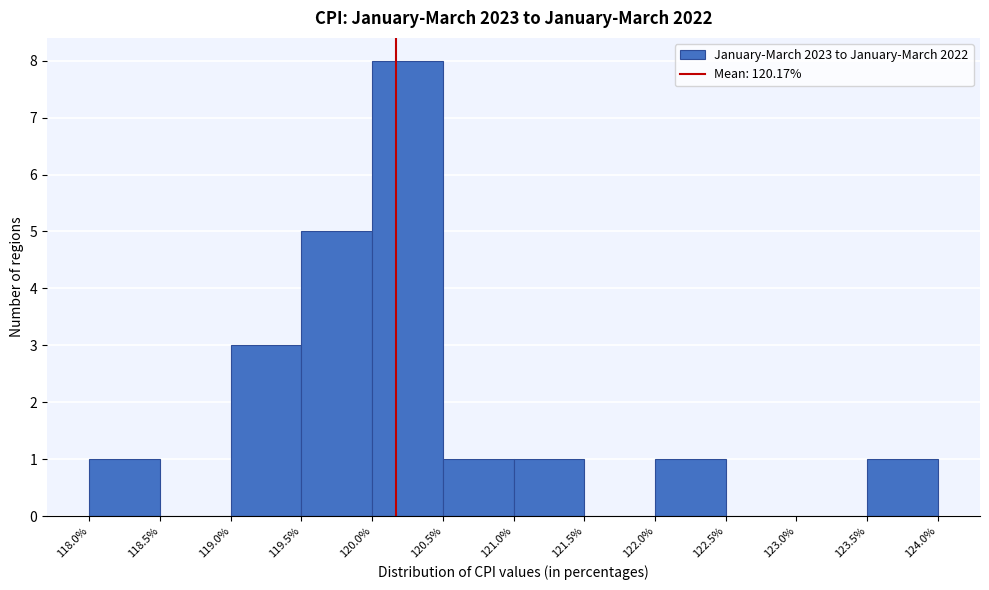

Reading left to right, transcribe this chart: for each bar, give the range it covers on the x-axis and its height. The values are not printed on the chart, so give them approximately, as read against the axis.

118.0% to 118.5%: 1
118.5% to 119.0%: 0
119.0% to 119.5%: 3
119.5% to 120.0%: 5
120.0% to 120.5%: 8
120.5% to 121.0%: 1
121.0% to 121.5%: 1
121.5% to 122.0%: 0
122.0% to 122.5%: 1
122.5% to 123.0%: 0
123.0% to 123.5%: 0
123.5% to 124.0%: 1